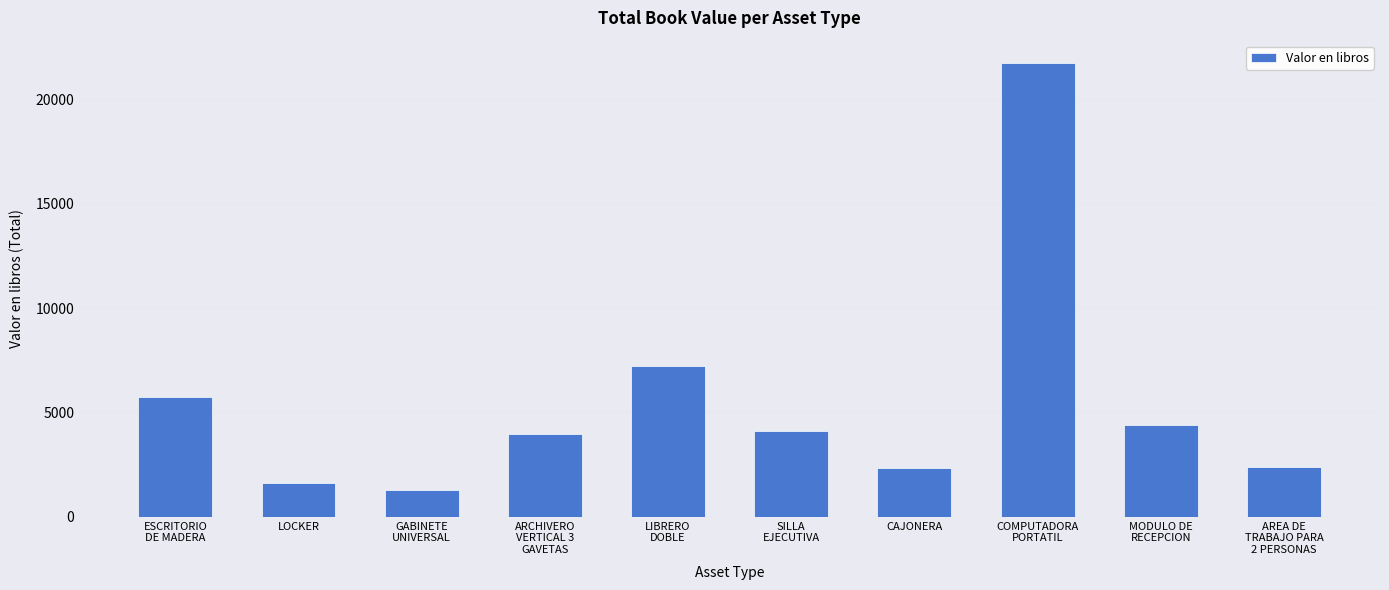

What is the label of the 4th bar from the right?

CAJONERA